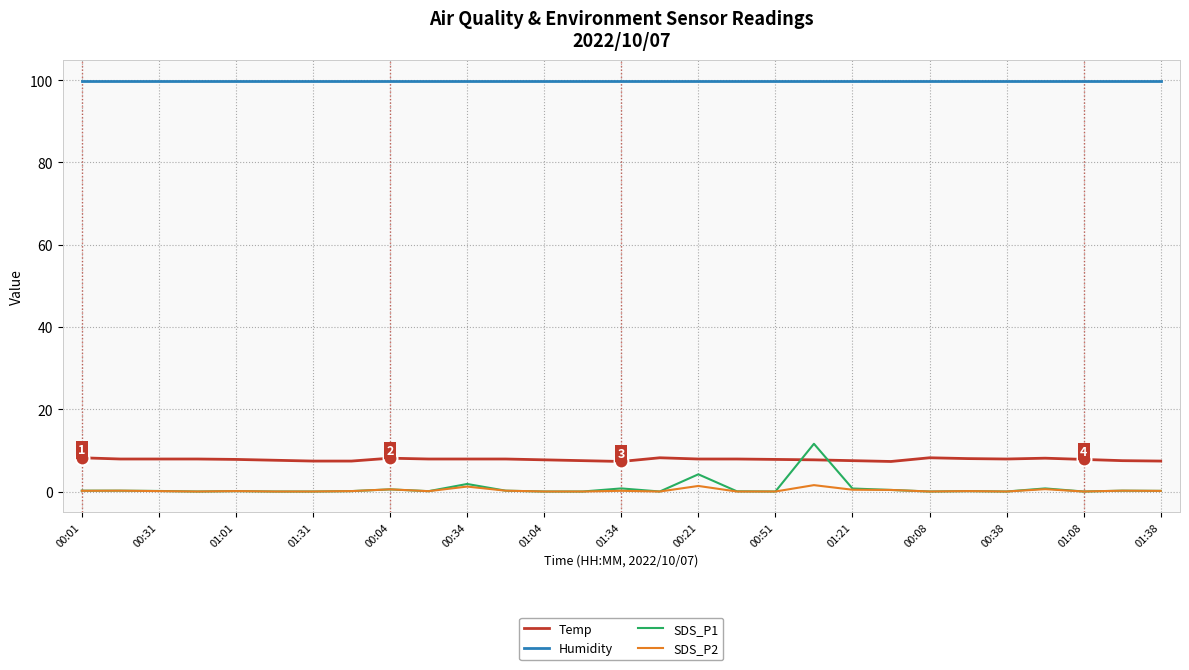

Which series has the widest spread of values?

SDS_P1